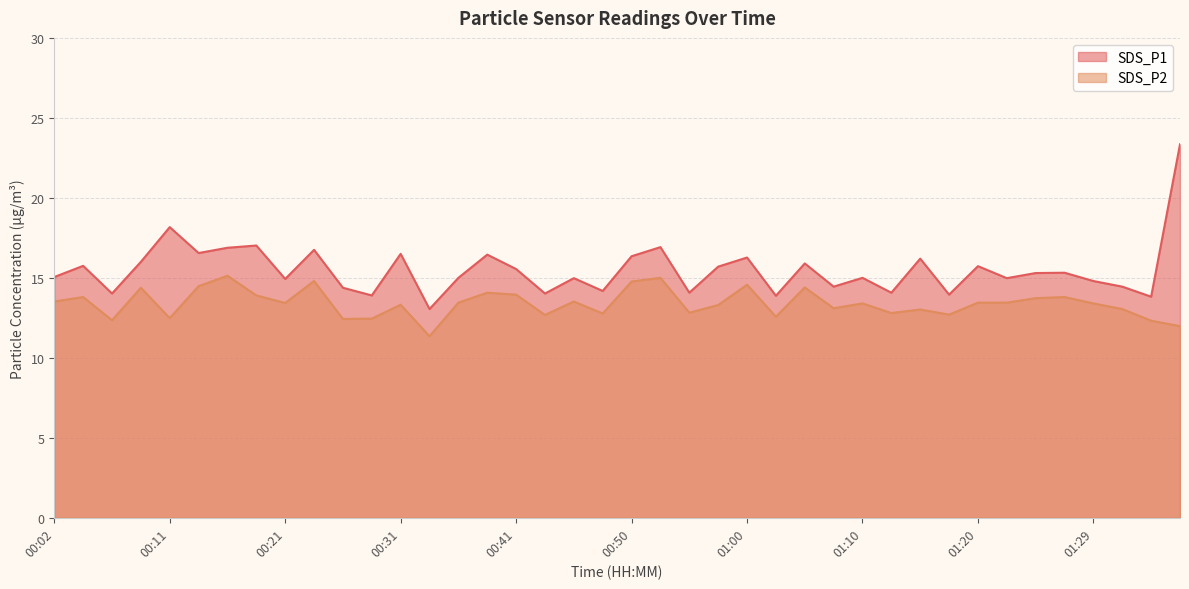

Reading left to right, list all the values displayed in this chart.

SDS_P1: 00:02=15.1	00:04=15.8	00:06=14.0	00:09=16.0	00:11=18.2	00:14=16.6	00:16=16.9	00:19=17.0	00:21=14.9	00:24=16.8	00:26=14.4	00:28=13.9	00:31=16.5	00:33=13.1	00:36=15.0	00:38=16.4	00:41=15.6	00:43=14.0	00:45=15.0	00:48=14.2	00:50=16.4	00:53=16.9	00:55=14.1	00:58=15.7	01:00=16.3	01:02=13.9	01:05=15.9	01:07=14.4	01:10=15.0	01:12=14.1	01:15=16.2	01:17=13.9	01:20=15.7	01:22=15.0	01:24=15.3	01:27=15.3	01:29=14.8	01:32=14.4	01:34=13.8	01:37=23.4
SDS_P2: 00:02=13.5	00:04=13.8	00:06=12.3	00:09=14.4	00:11=12.5	00:14=14.5	00:16=15.1	00:19=13.9	00:21=13.4	00:24=14.8	00:26=12.4	00:28=12.4	00:31=13.3	00:33=11.3	00:36=13.4	00:38=14.1	00:41=13.9	00:43=12.7	00:45=13.5	00:48=12.8	00:50=14.8	00:53=15.0	00:55=12.8	00:58=13.3	01:00=14.6	01:02=12.6	01:05=14.4	01:07=13.1	01:10=13.4	01:12=12.8	01:15=13.0	01:17=12.7	01:20=13.4	01:22=13.4	01:24=13.7	01:27=13.8	01:29=13.4	01:32=13.1	01:34=12.3	01:37=12.0